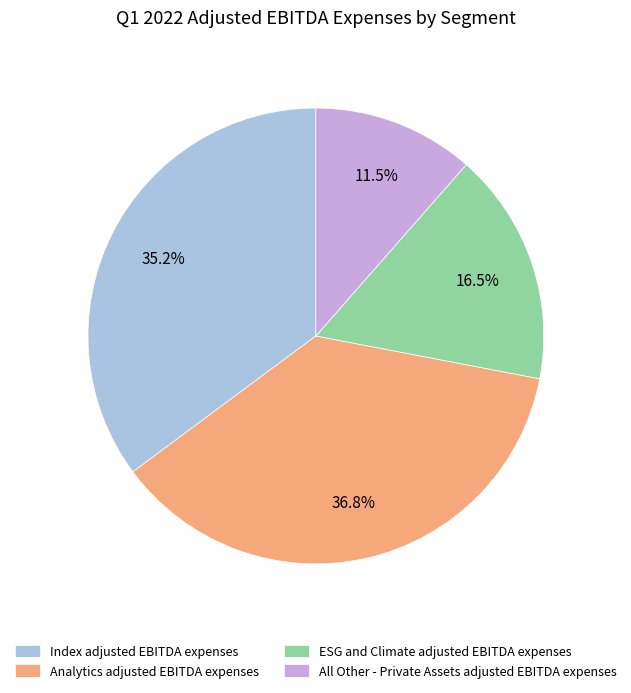

How much of the chart is everything except Analytics adjusted EBITDA expenses?

63.2%